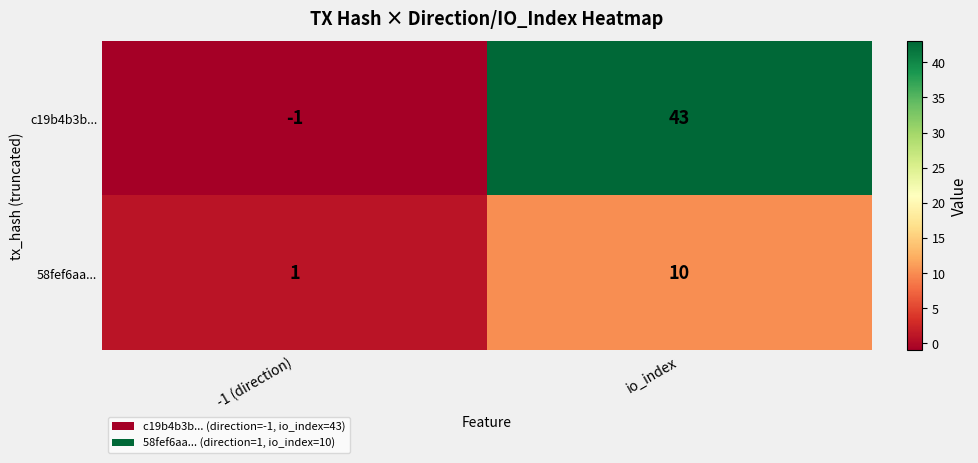

What is the difference between the c19b4b3b... values at -1 (direction) and io_index?

44